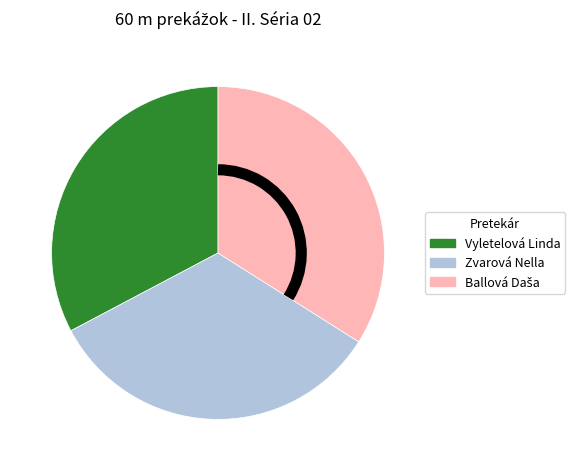

How many slices are in this pie chart?

3